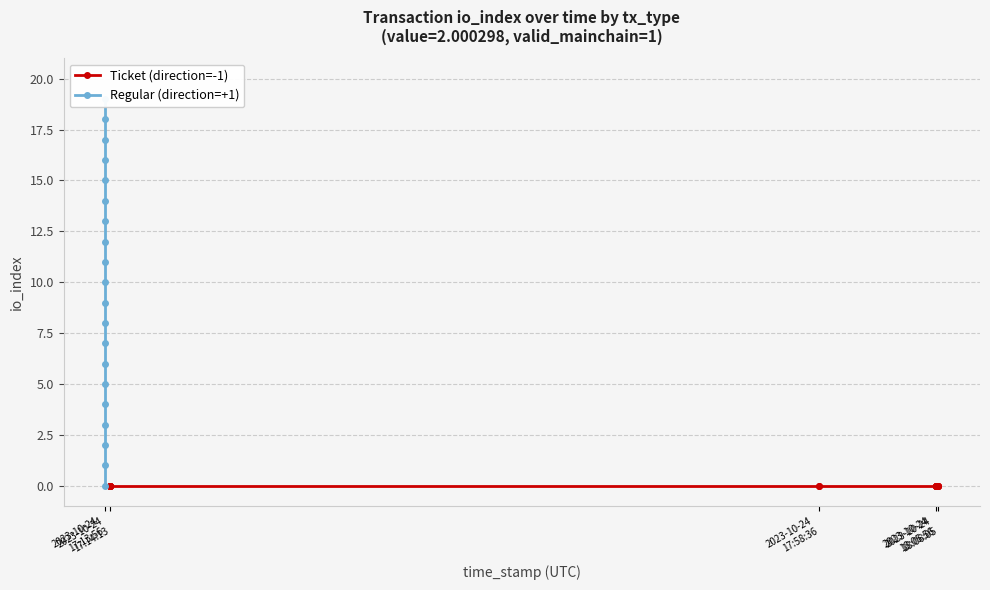

What is the difference between the second highest and second lowest values in the Regular (direction=+1) series?

17